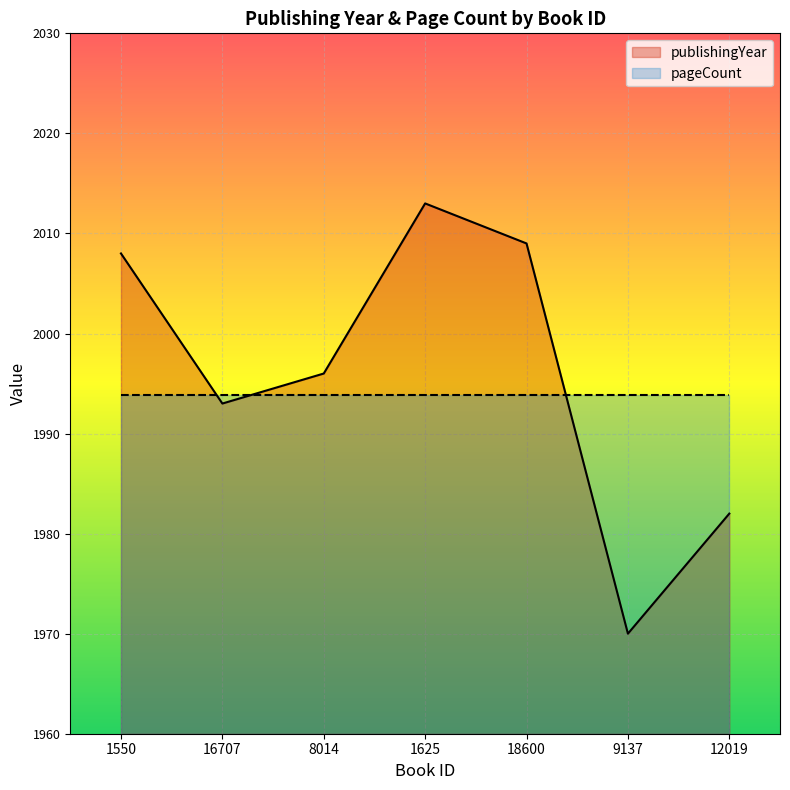

How many points are lower than both their immediate neighbors (excluding endpoints)?

2